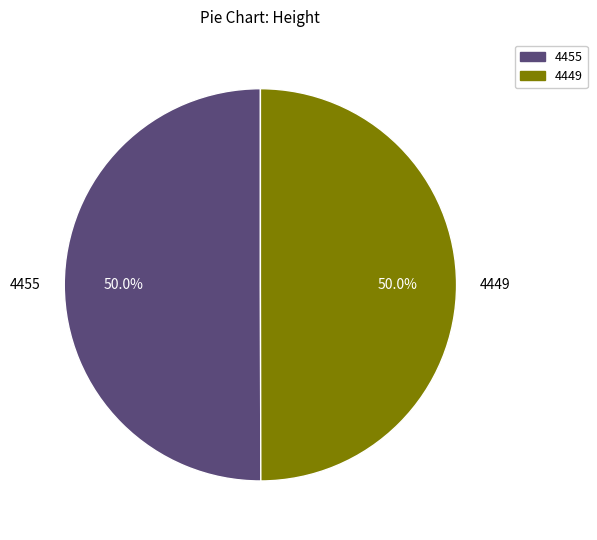

What is the ratio of the value at 4449 to the value at 4455?

1.0